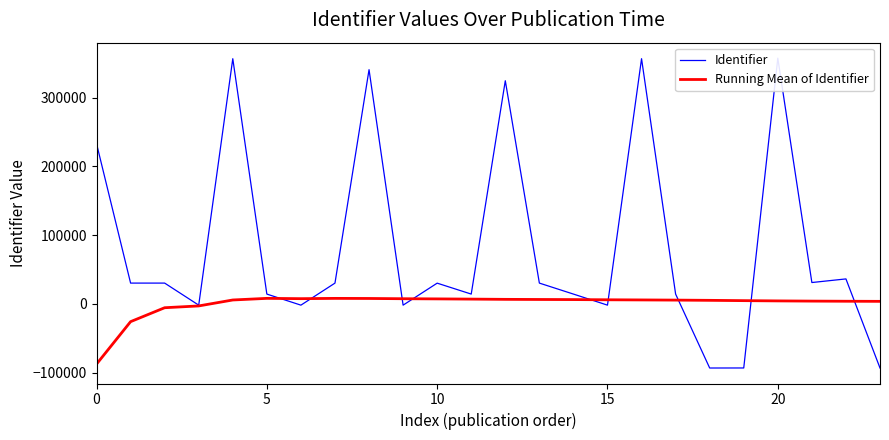

How many times do Running Mean of Identifier and Identifier cross each other?

9